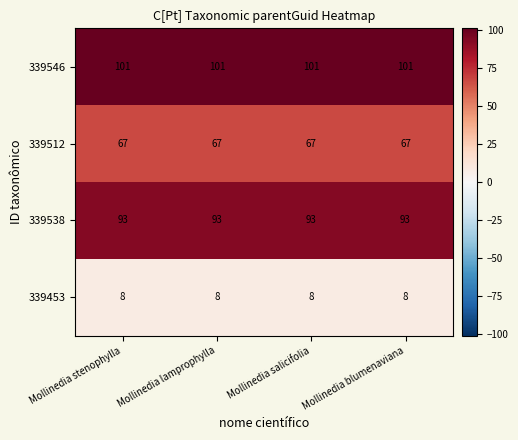

Rank the series by their maximum value, from lowest to highest.

339453, 339512, 339538, 339546